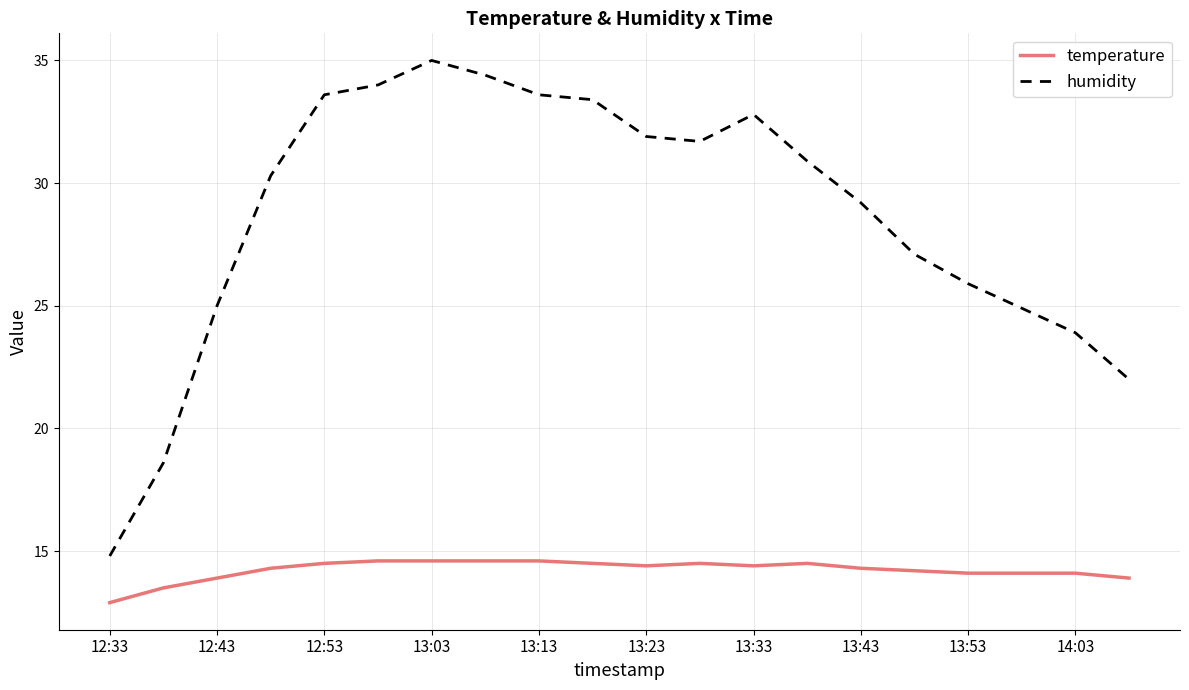

True or false: humidity and temperature intersect in this chart.

False